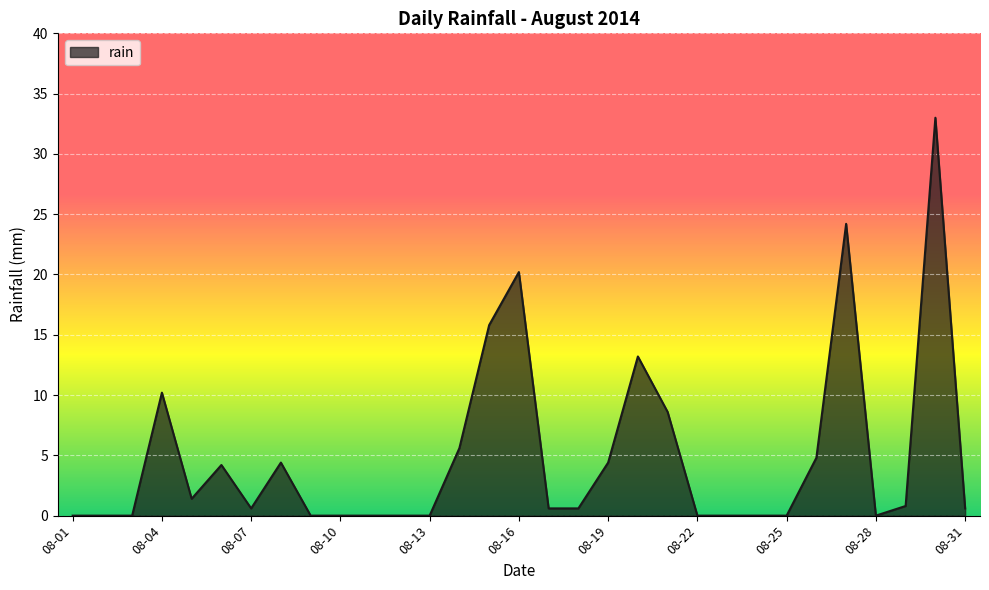

The chart shows a value of 8.2 at 08-16. True or false?

False